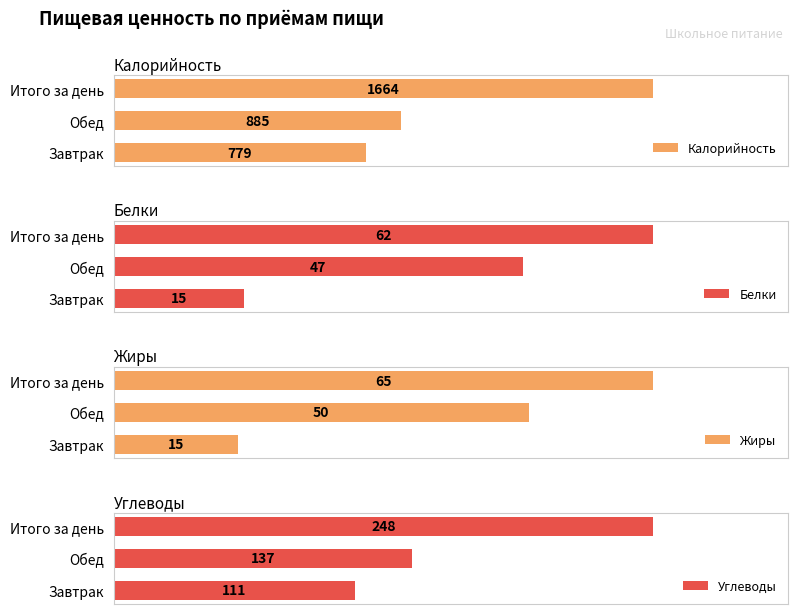

What is the sum of all Калорийность values?

3328